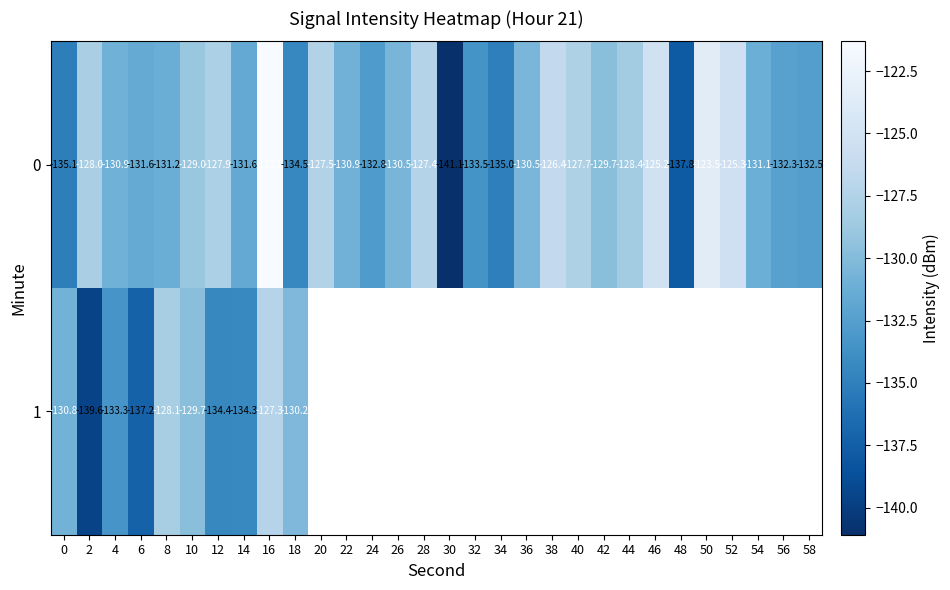

What is the difference between the maximum and minimum values in the row_0 series?

19.8